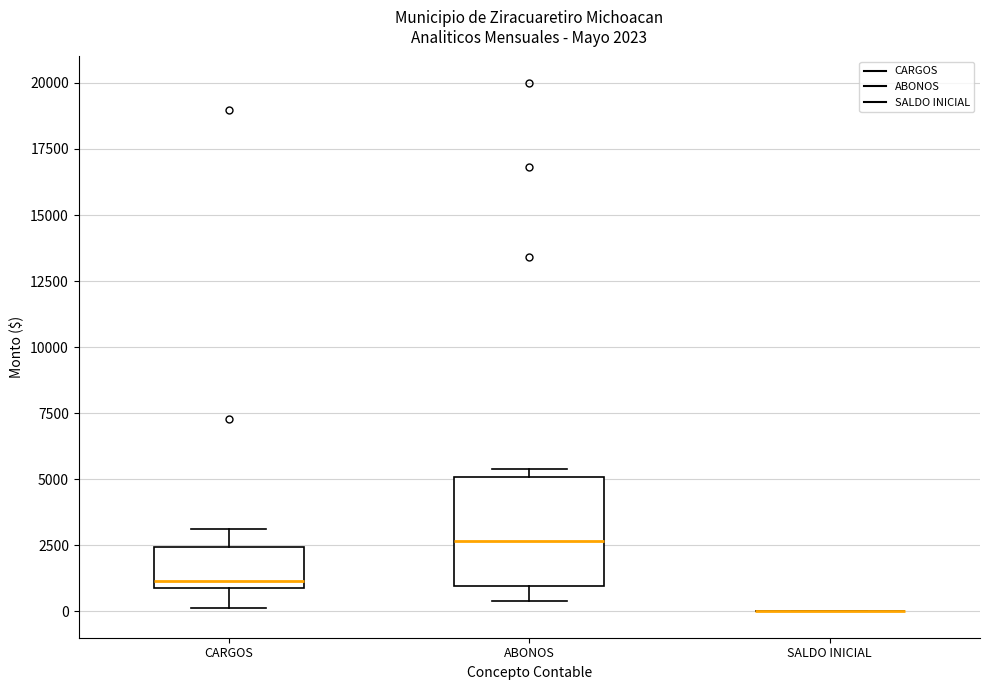

Comparing the boxes themselves (not the whiskers), which one is the tallest?

ABONOS